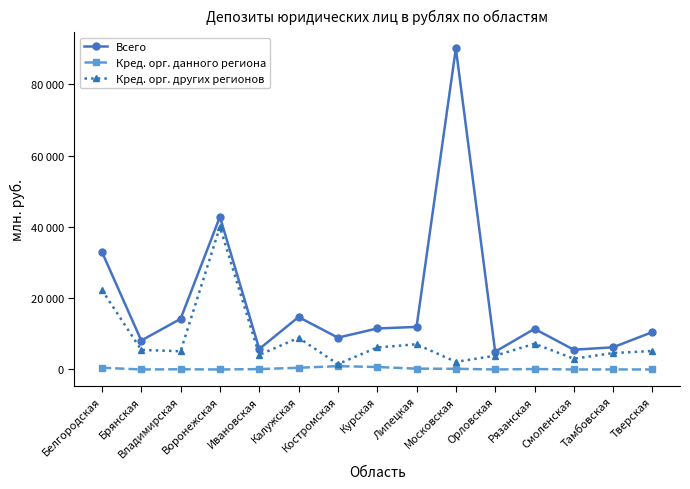

Is the value of Кред. орг. данного региона at Ивановская greater than the value of Всего at Брянская?

No